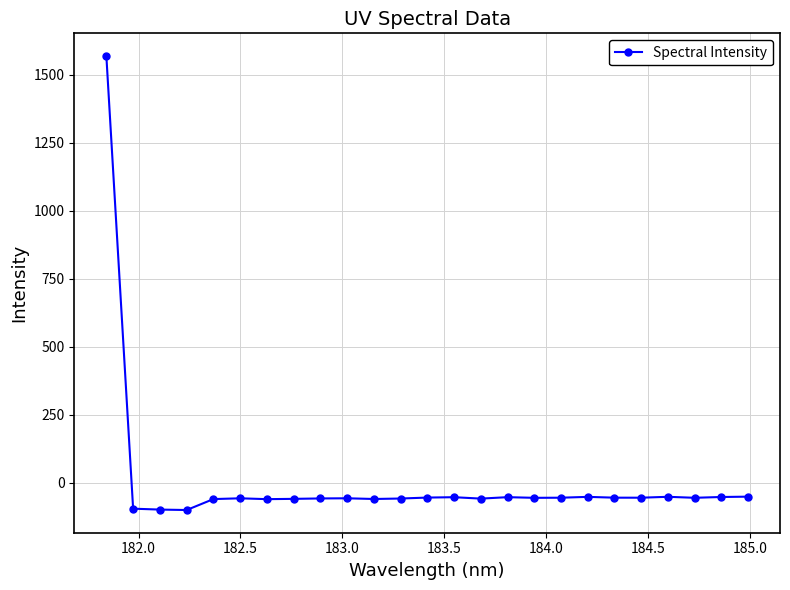

What is the difference between the second highest and minimum values?

49.1